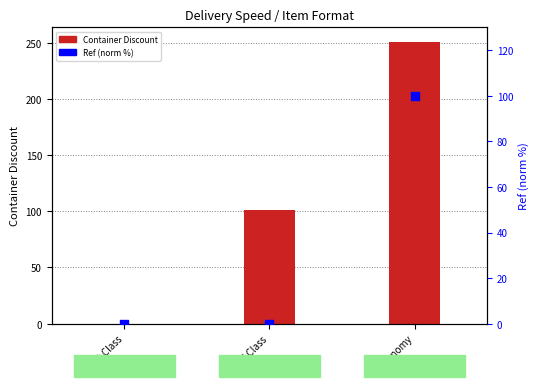

Which series reaches the minimum Y coordinate?

Container Discount